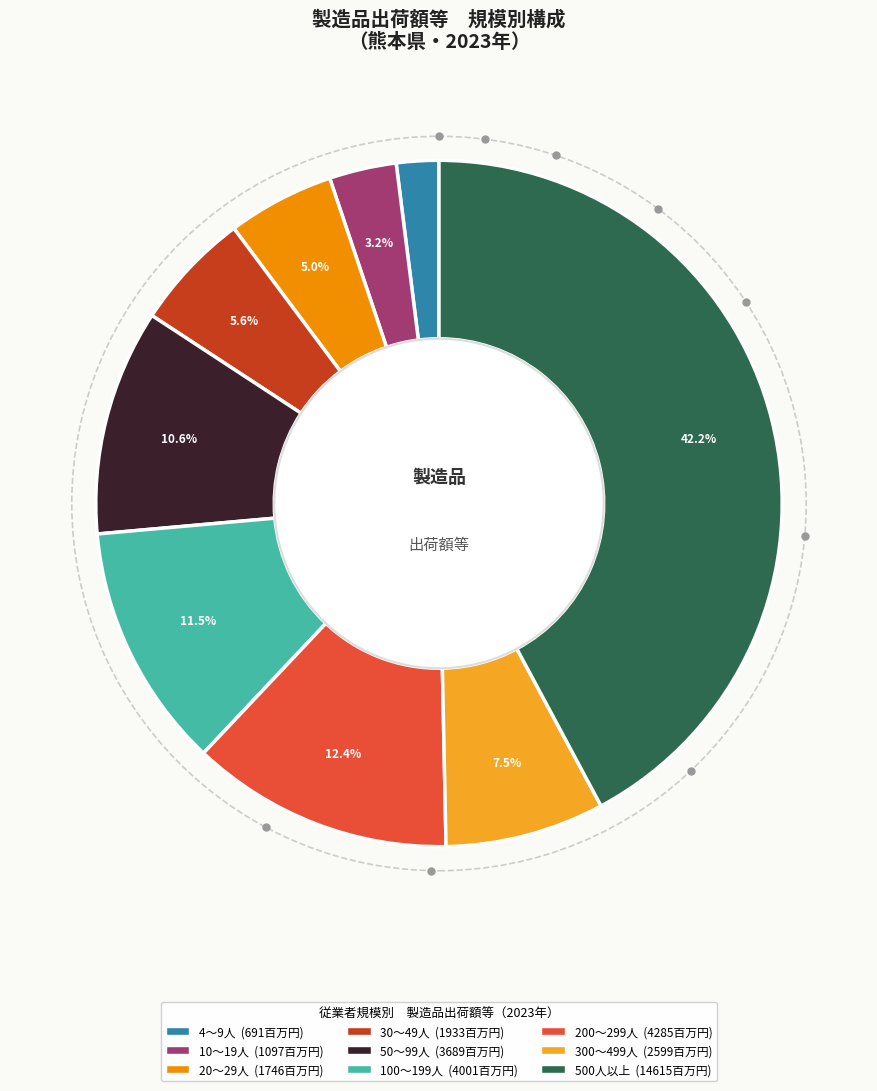

Which category has the biggest portion of the pie?

500人以上